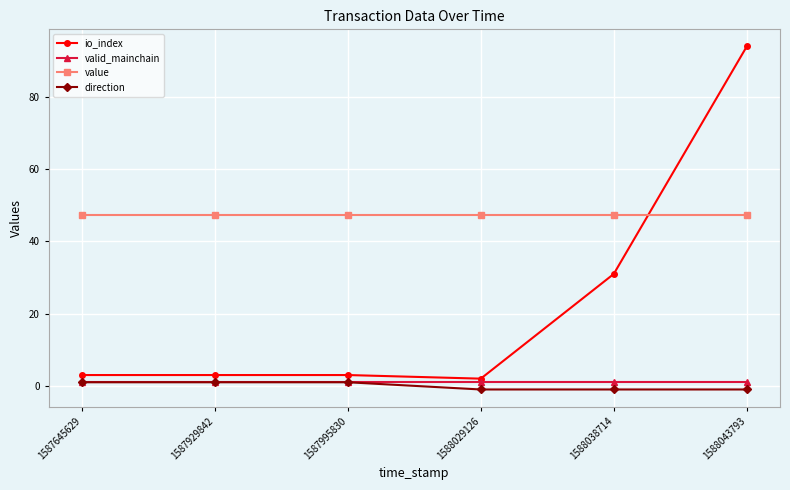

True or false: direction and io_index intersect in this chart.

False